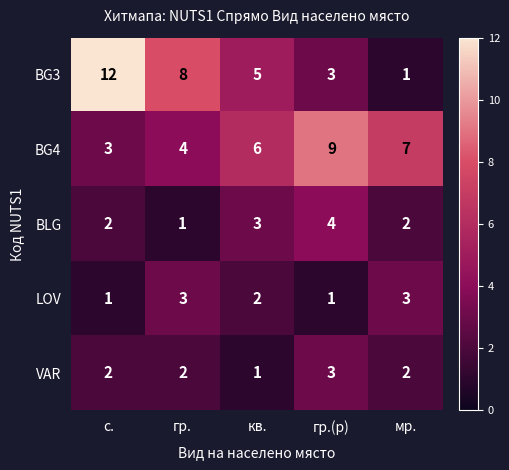

The value of LOV at мр. is 2. True or false?

False